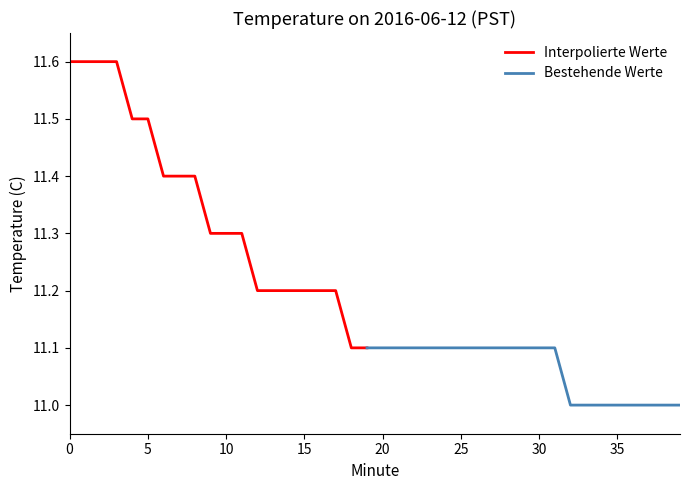

List the labels in order of value, smallest first.

32, 33, 34, 35, 36, 37, 38, 39, 18, 19, 20, 21, 22, 23, 24, 25, 26, 27, 28, 29, 30, 31, 12, 13, 14, 15, 16, 17, 9, 10, 11, 6, 7, 8, 4, 5, 0, 1, 2, 3